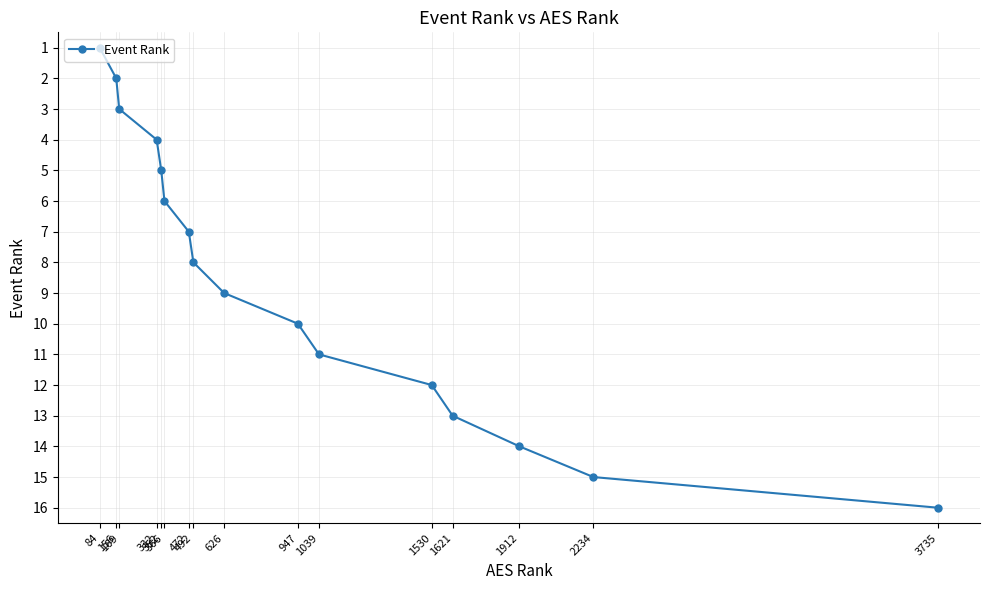

Rank the categories by value from highest to lowest.

3735, 2234, 1912, 1621, 1530, 1039, 947, 626, 492, 472, 366, 352, 332, 169, 156, 84